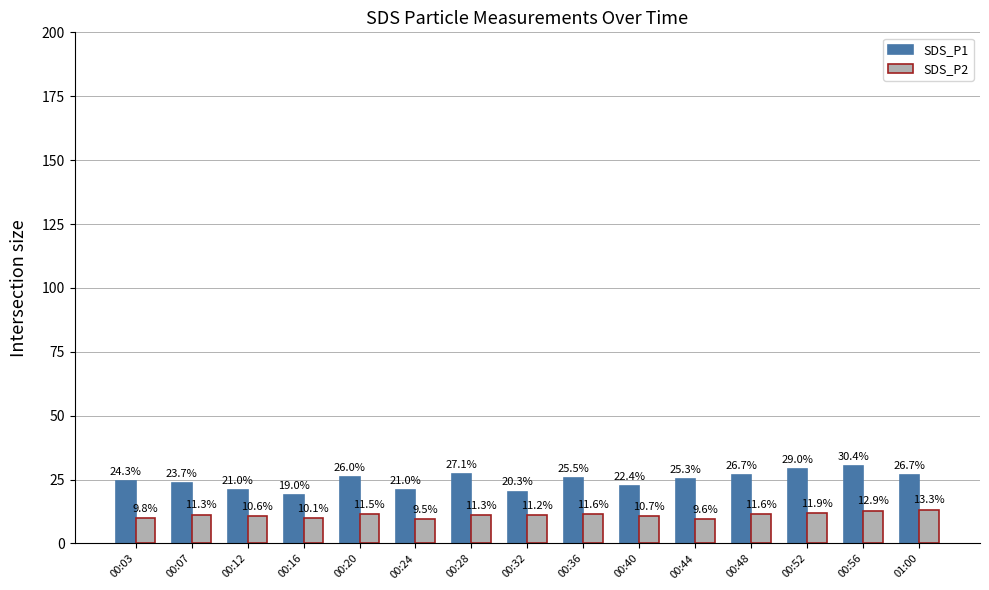

What is the value of the SDS_P2 bar at the 11th from the left?

9.6